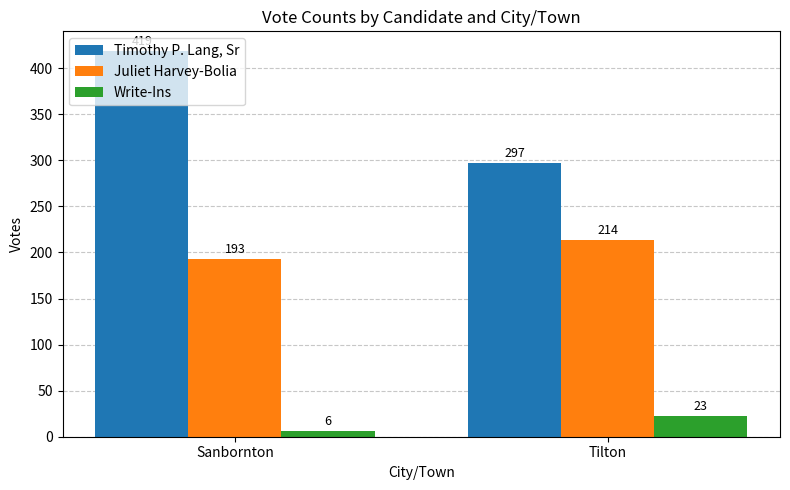

What is the sum of all Timothy P. Lang, Sr values?

716